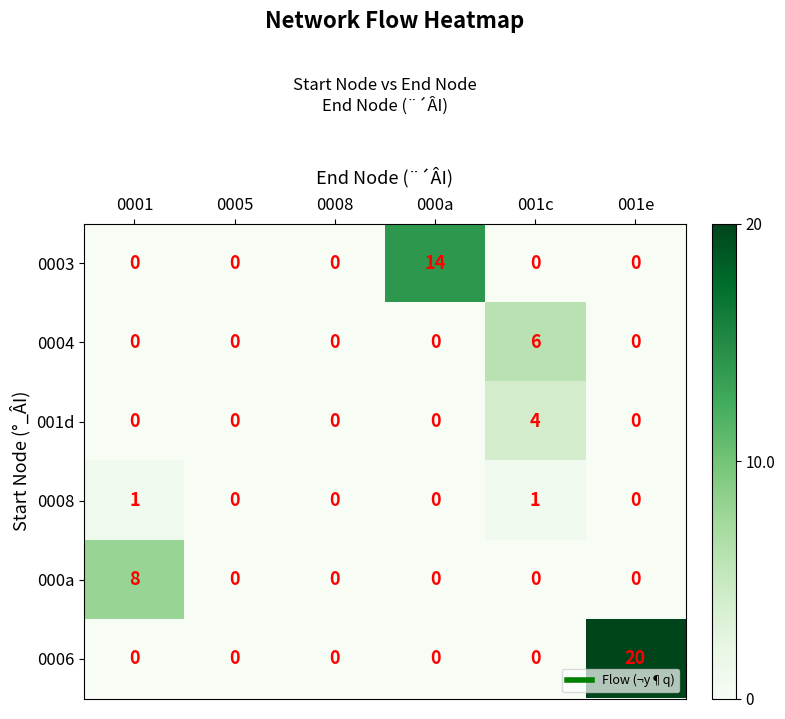

At which category does the chart reach its peak across all series?

001e